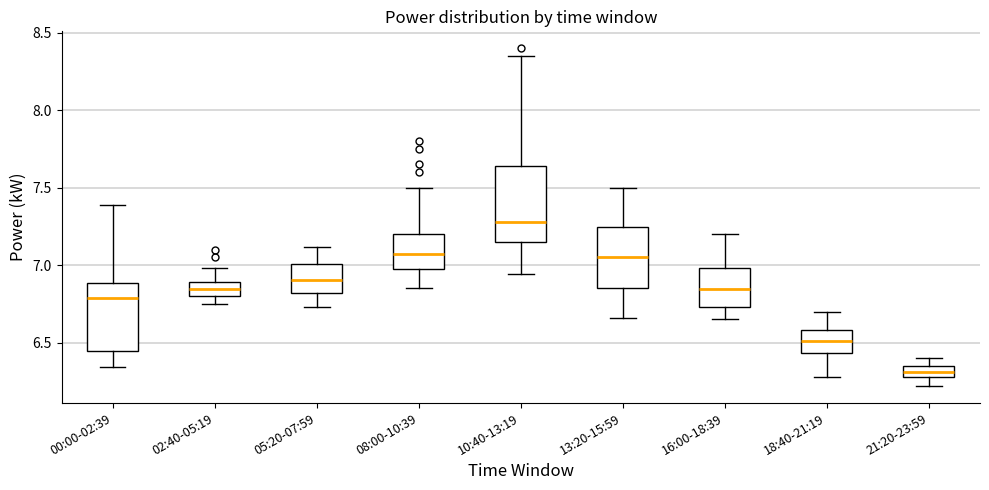

Which box has the lowest median line?

21:20-23:59